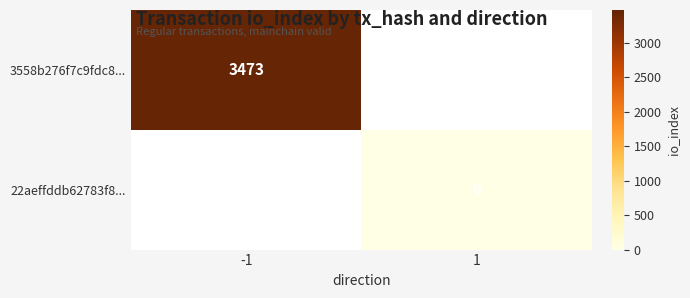

What is the smallest value displayed?

6.0